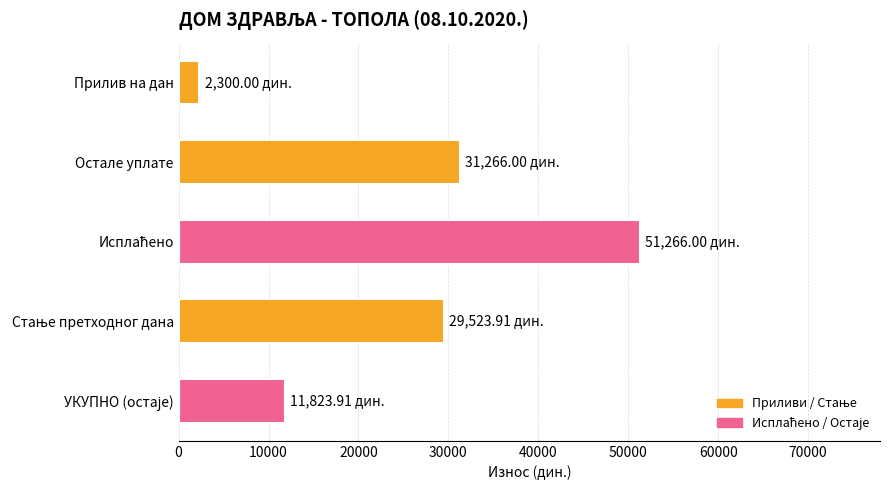

Which label corresponds to the smallest value in the chart?

Прилив на дан